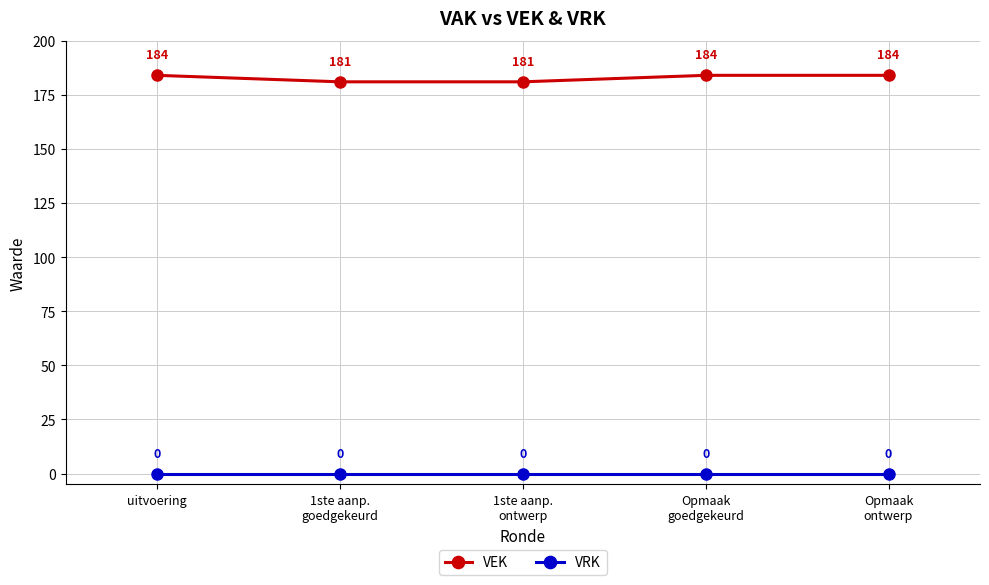

Count the number of categories in the chart.

5